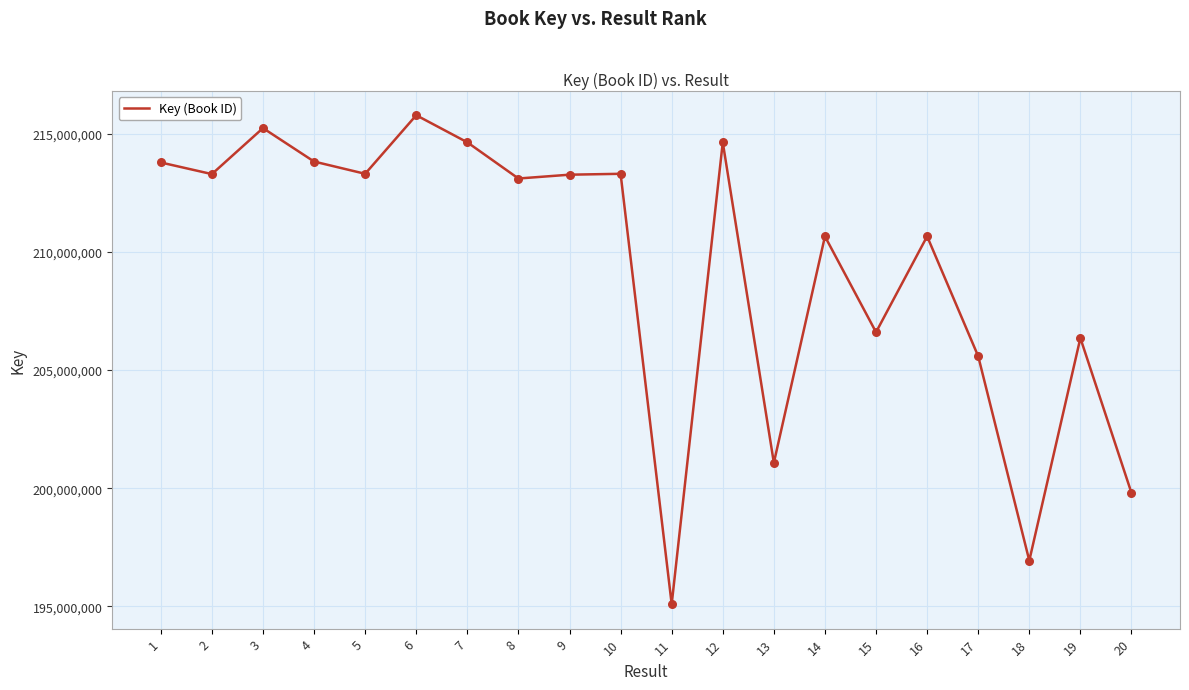

What is the ratio of the value at 16 to the value at 1?

1.0